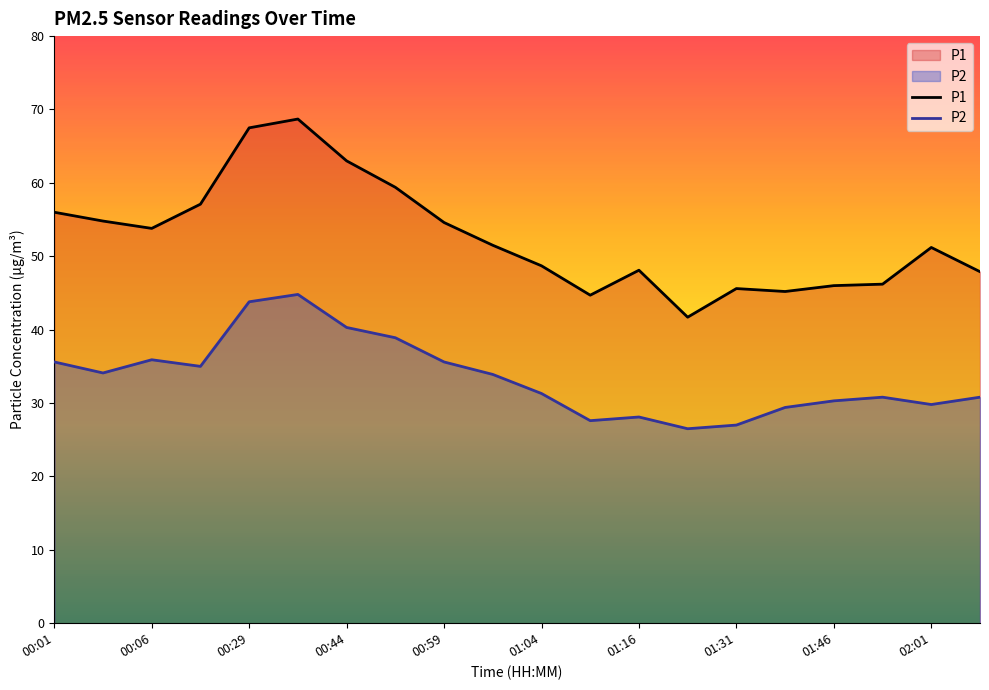

Between 00:29 and 01:46, which series saw the biggest shift?

P1